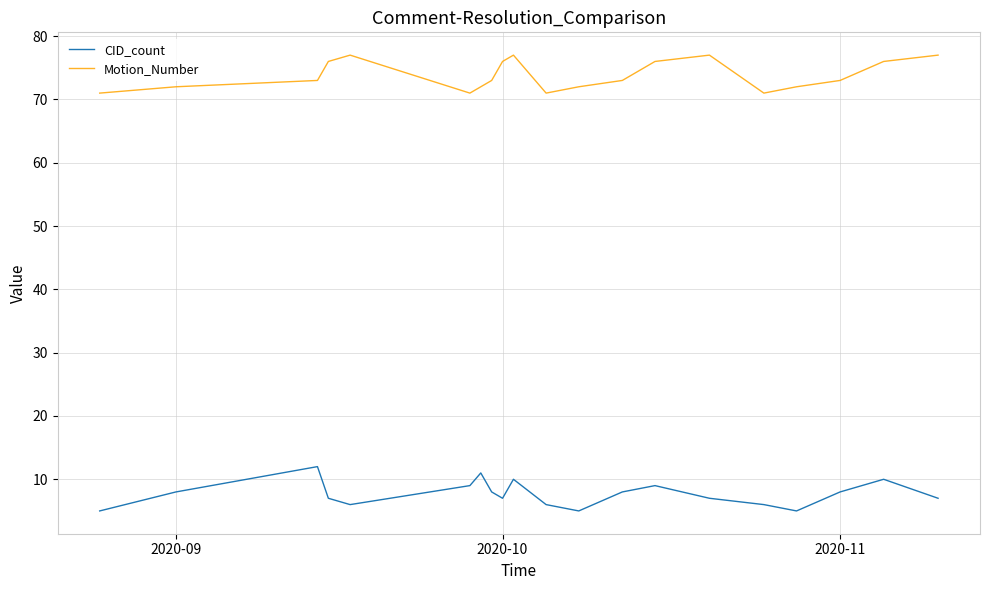

What is the smallest value displayed?

5